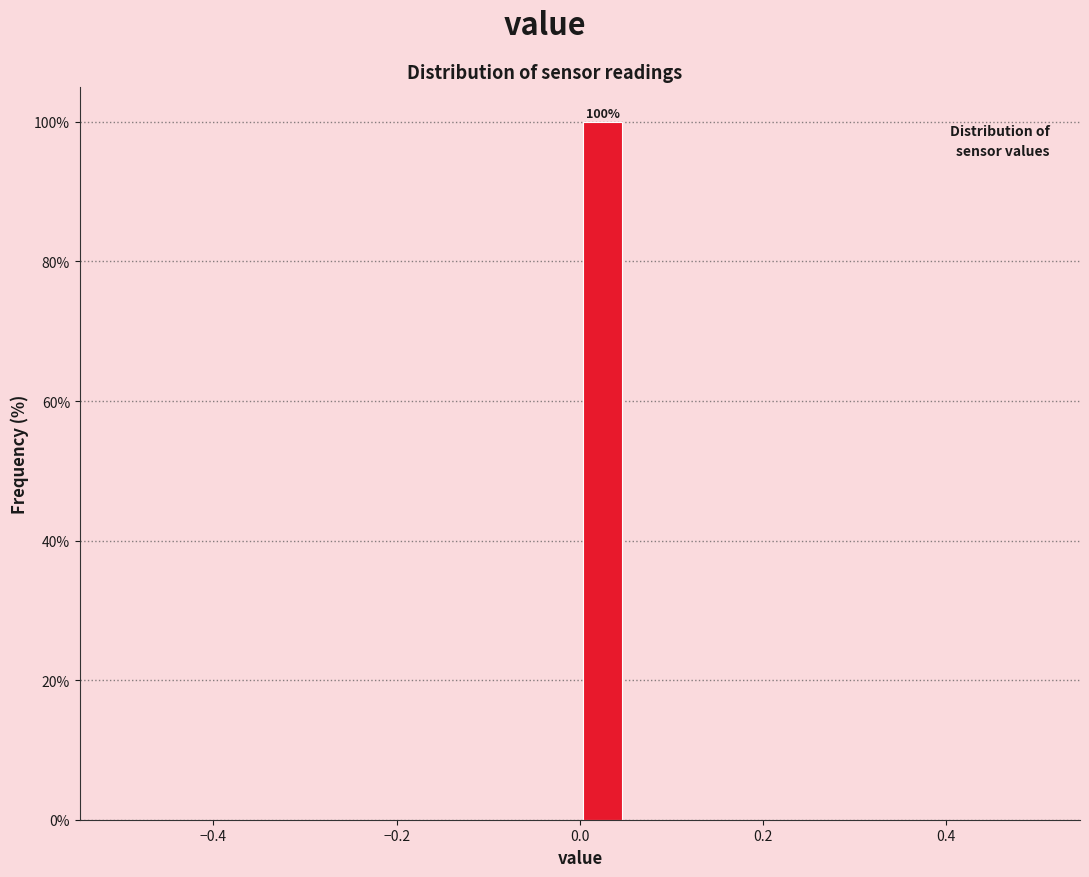

Read against the x-axis, roughly where is the centre of the tallest bar?

0.02